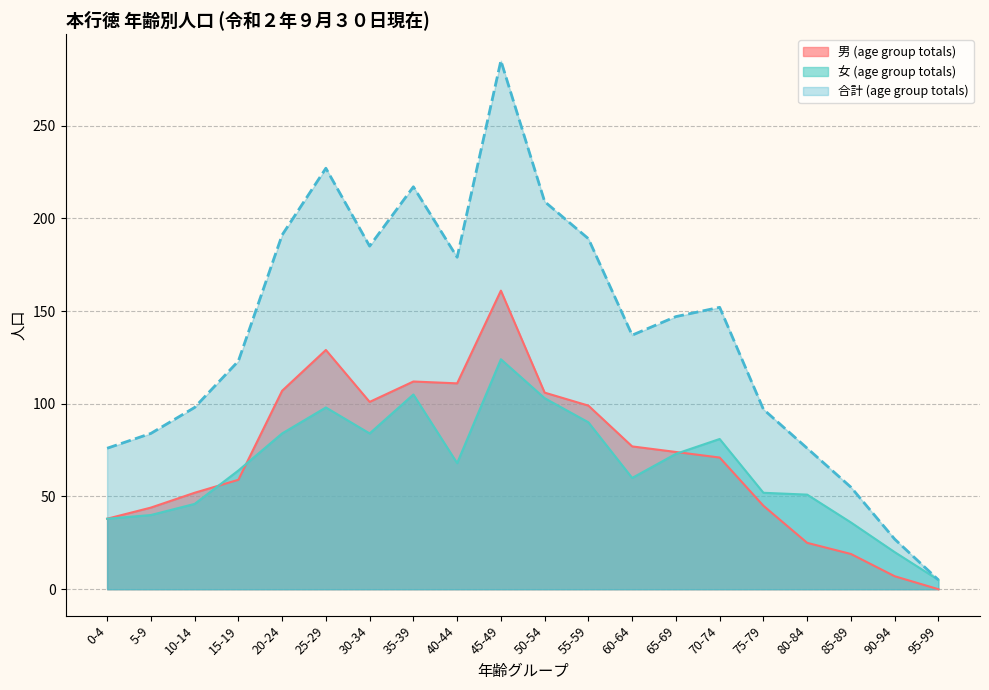

At which label does 合計 (age group totals) reach its minimum?

95-99